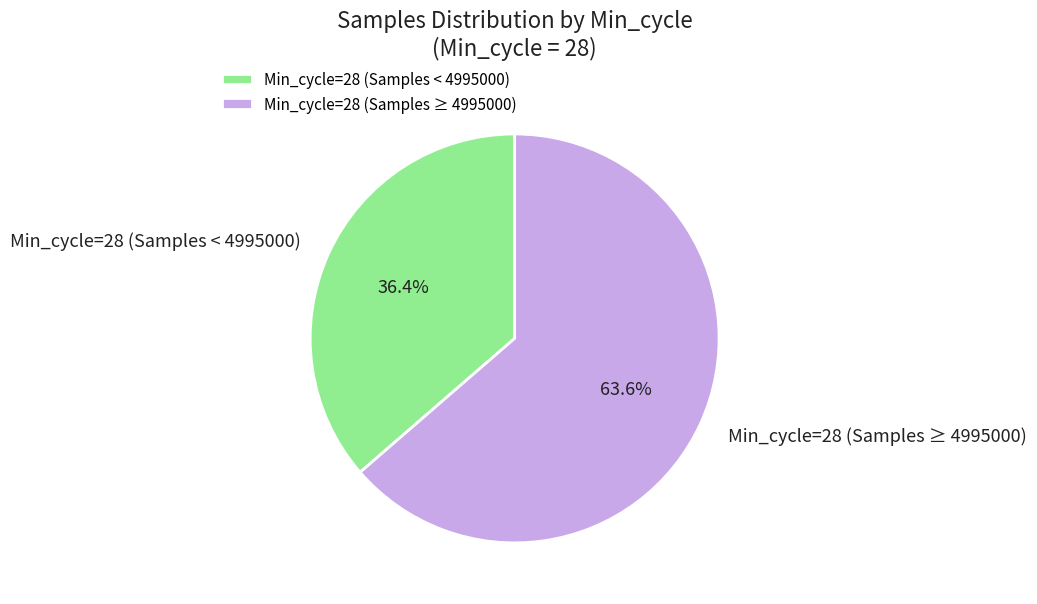

How many segments does this pie chart have?

2